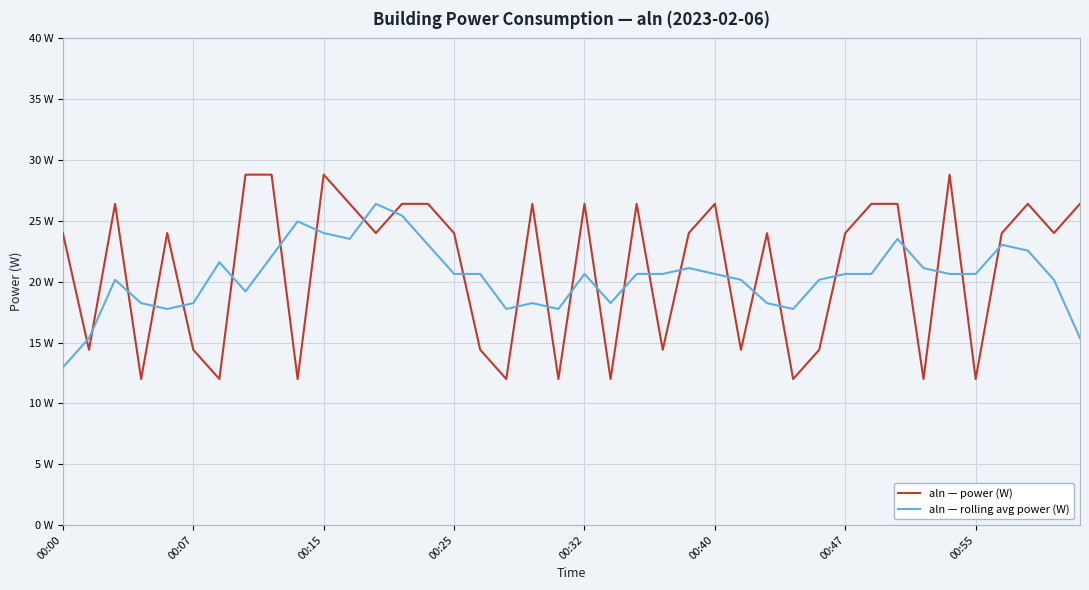

Which series has the largest total across all categories?

aln — power (W)